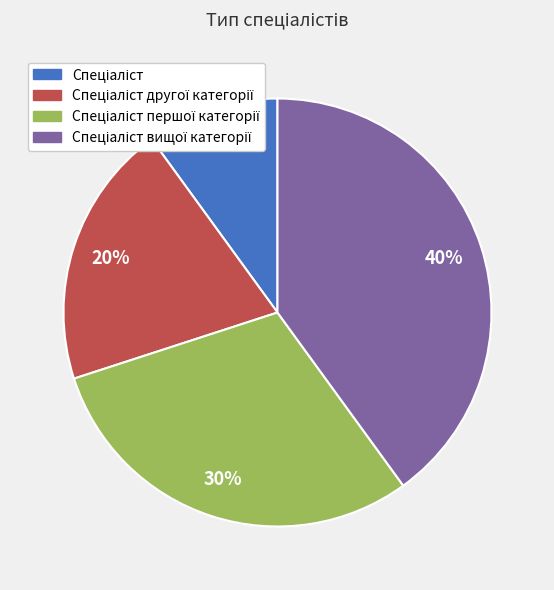

Does any single category account for the majority?

No